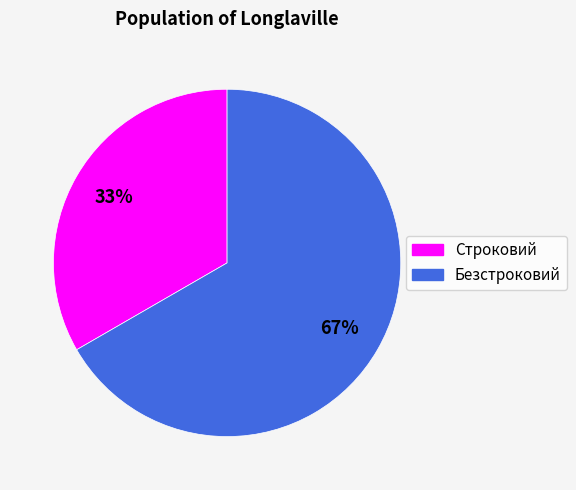

Rank the categories by value from highest to lowest.

Безстроковий, Строковий